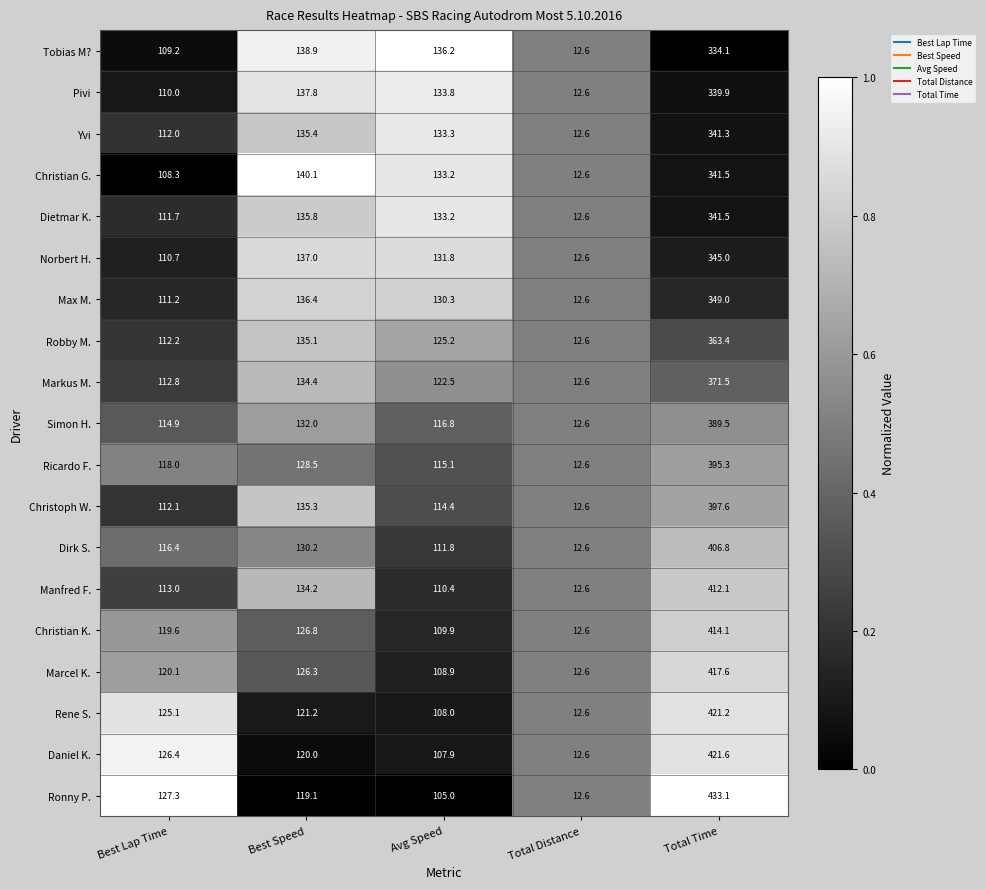

Between Best Speed and Total Distance, which series saw the biggest shift?

Christian G.